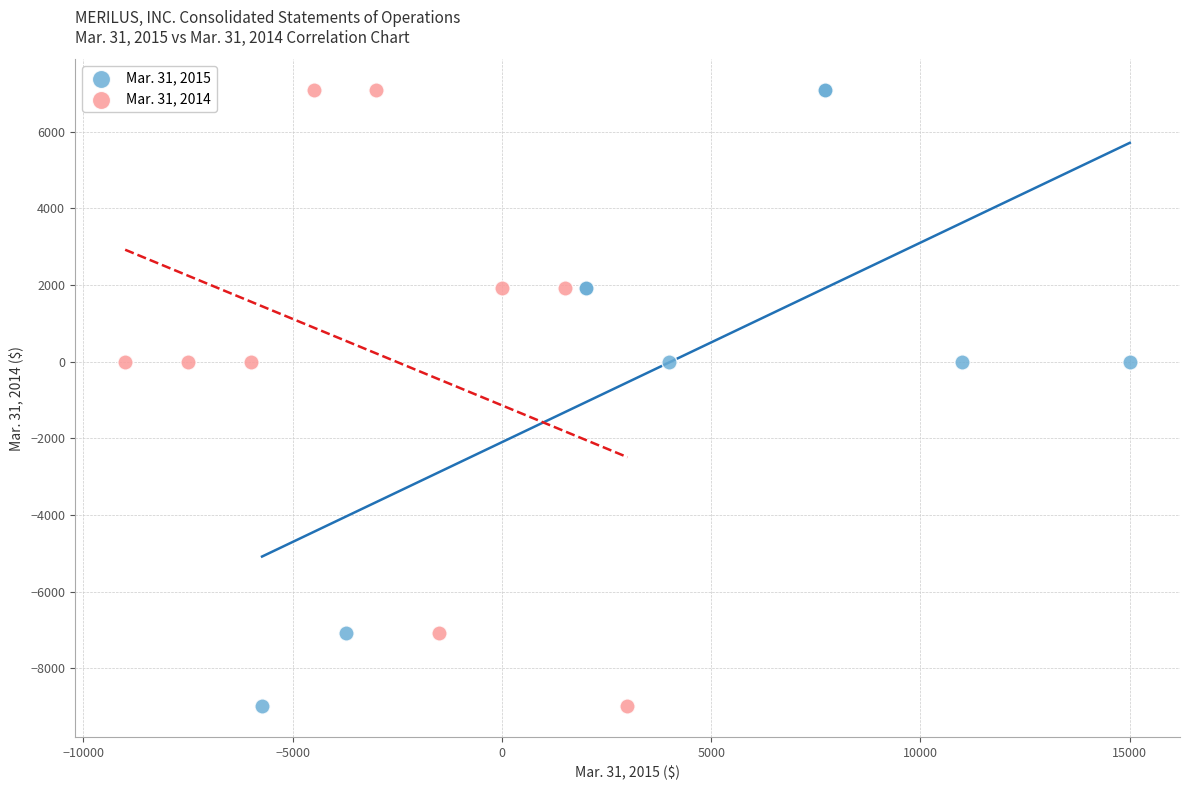

What are all the series names shown in the legend?

Mar. 31, 2015, Mar. 31, 2014